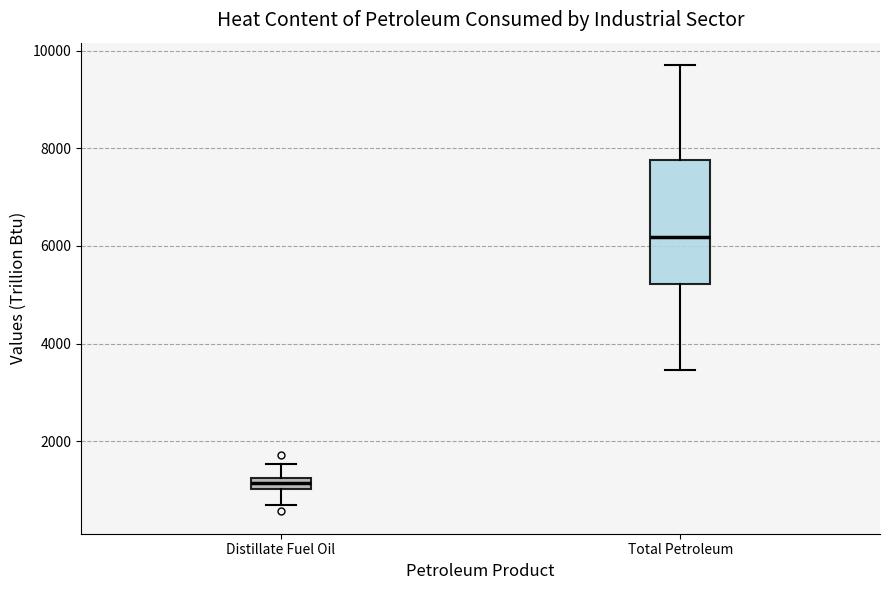

Comparing the boxes themselves (not the whiskers), which one is the tallest?

Total Petroleum